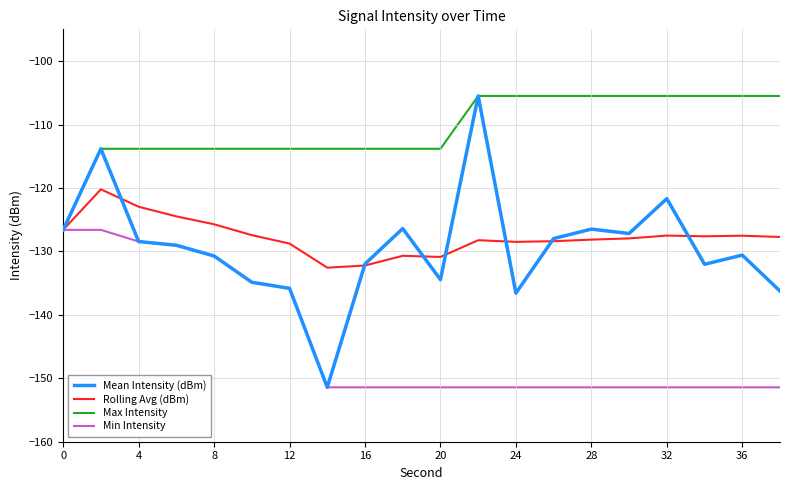

Which series has the largest range (max minus min)?

Mean Intensity (dBm)